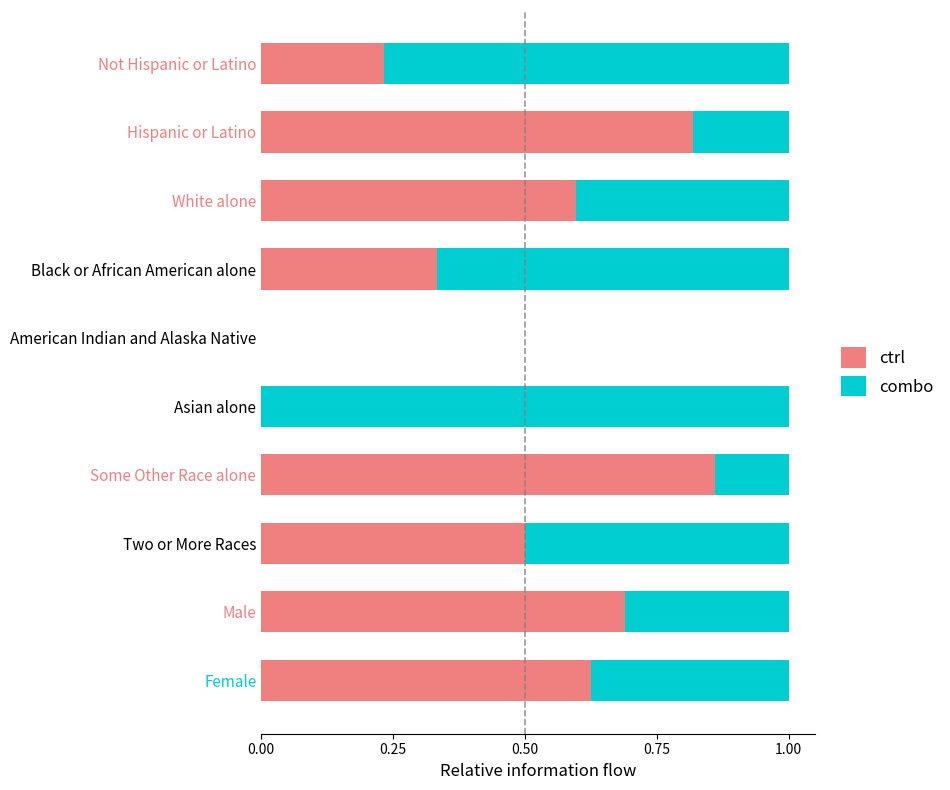

What is the total value across all series at Some Other Race alone?

1.0